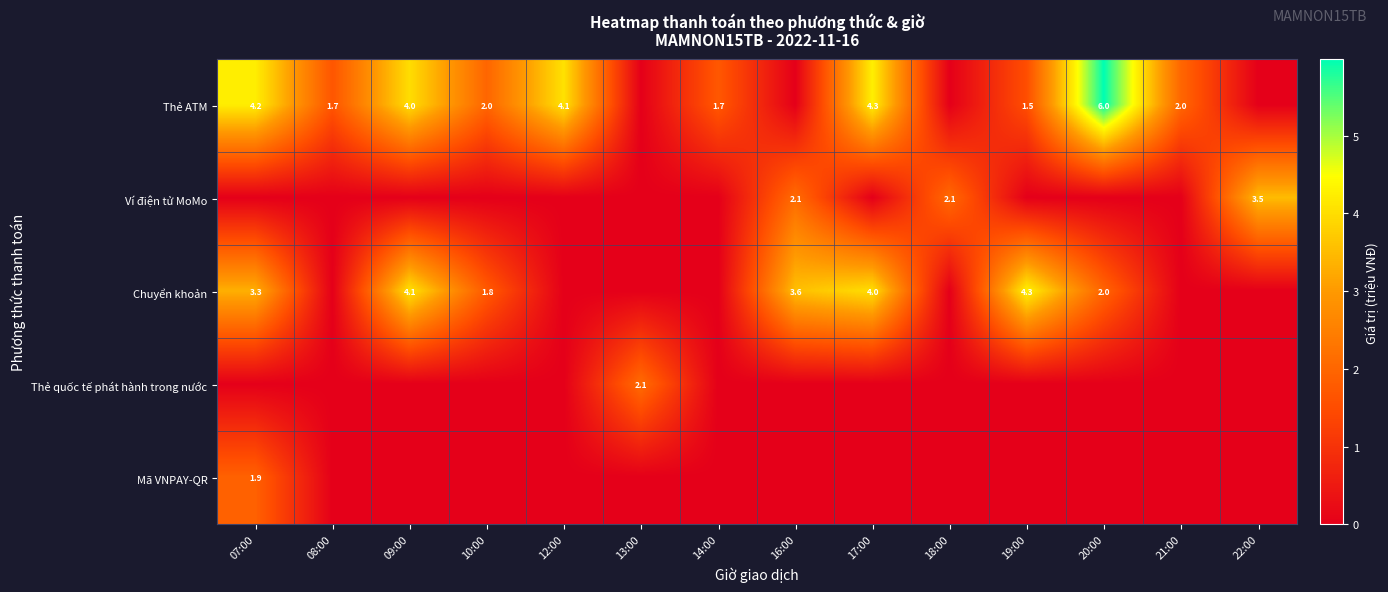

True or false: Thẻ ATM has a value of 2.5 at 19:00.

False